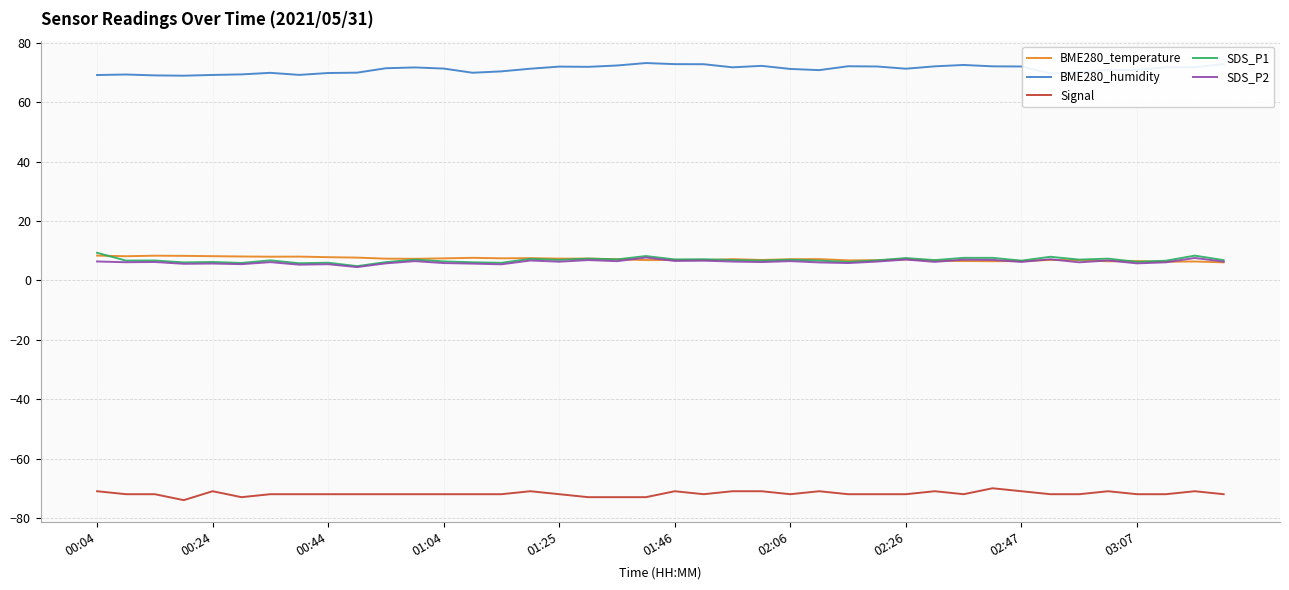

True or false: Signal and BME280_temperature cross at least once.

False